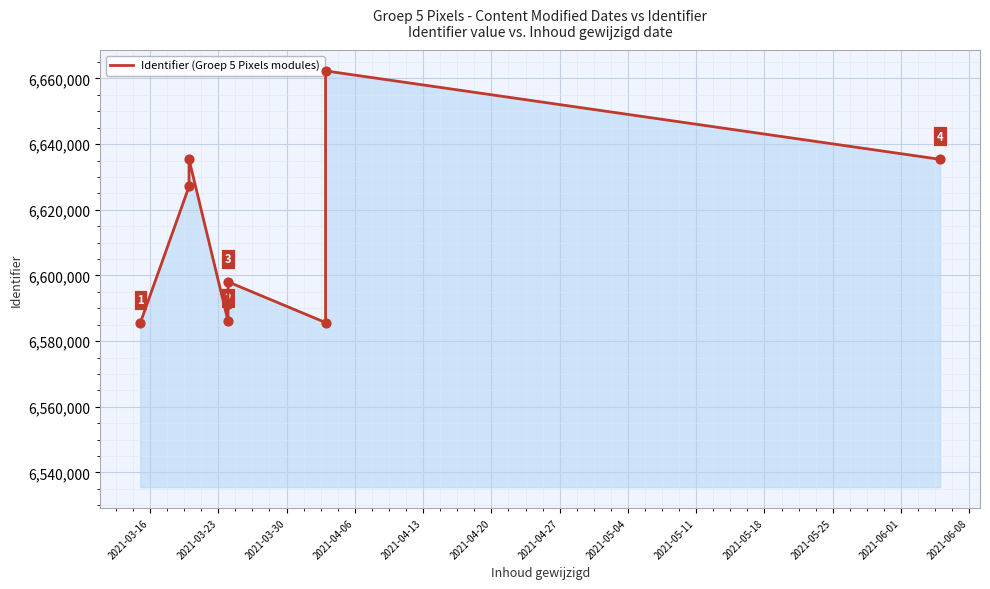

Approximately how many times larger is the value at 2021-05-18 compared to 2021-04-13?

1.0